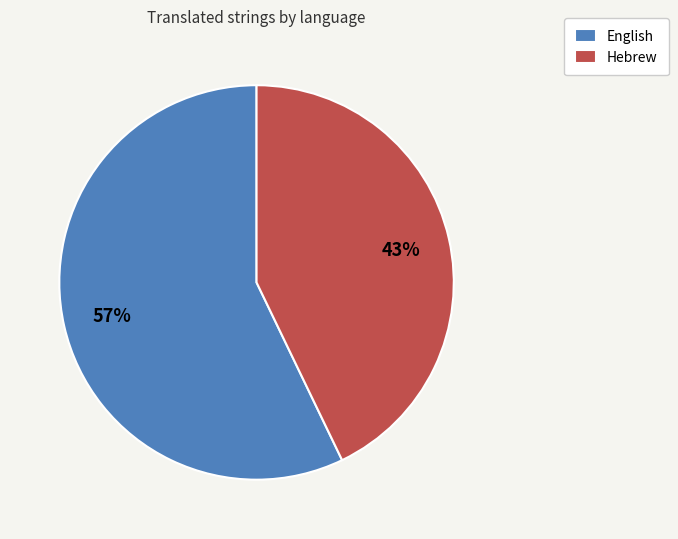

To the nearest percent, what is the combined percentage of English and Hebrew?

100%